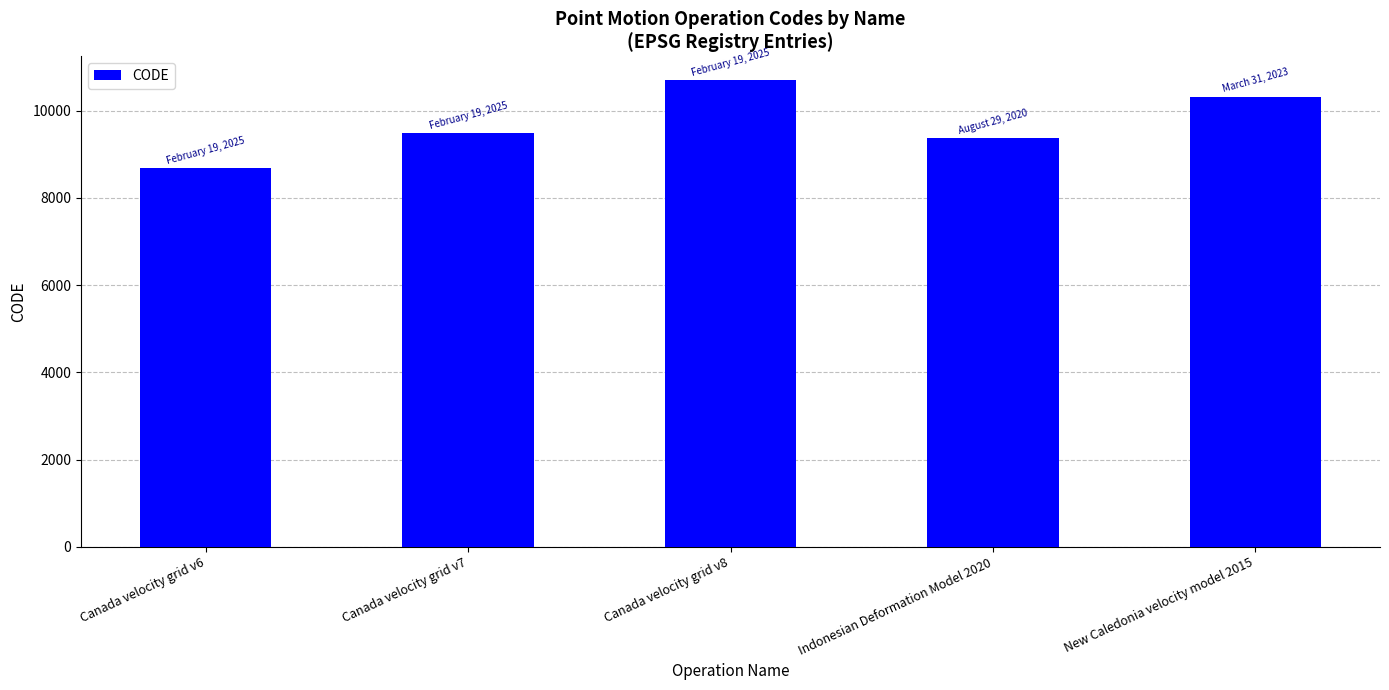

What is the label of the 3rd bar from the right?

Canada velocity grid v8